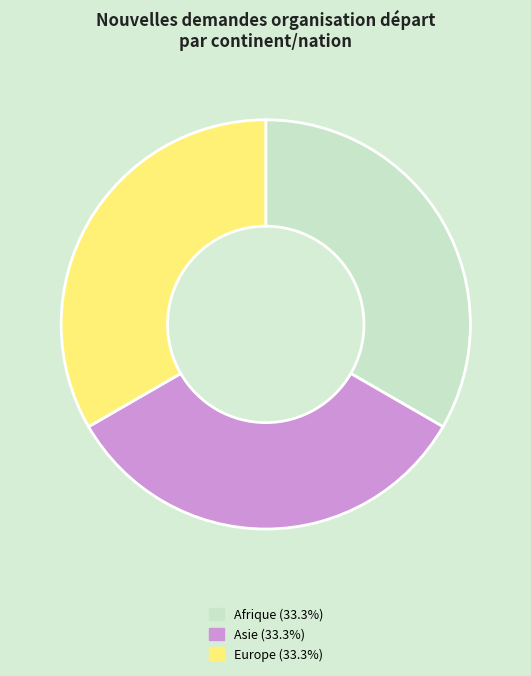

Is there a majority slice in this chart?

No